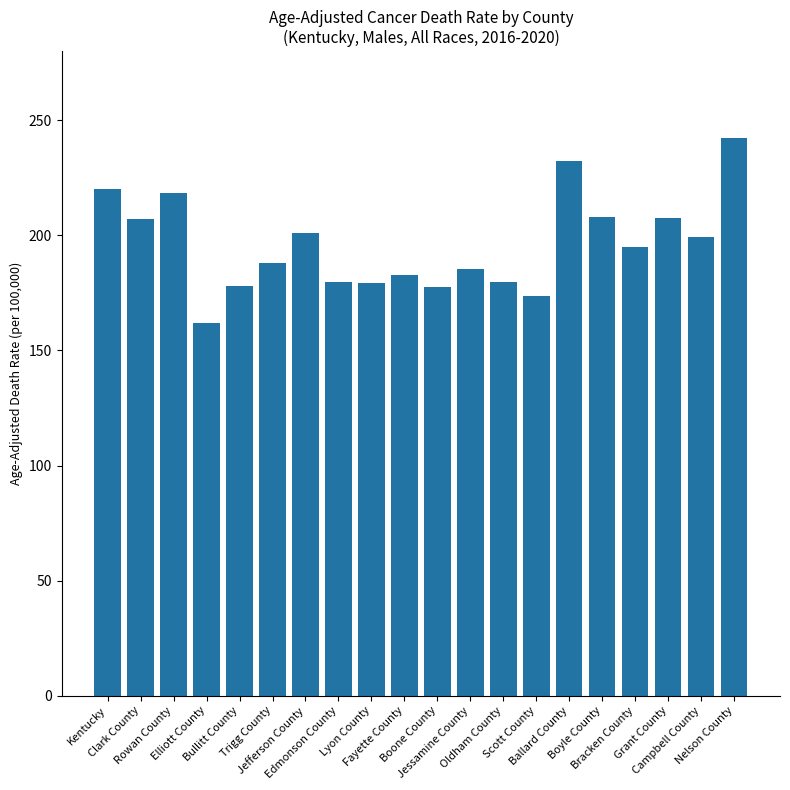

True or false: the data shows 304.4 at Boyle County.

False